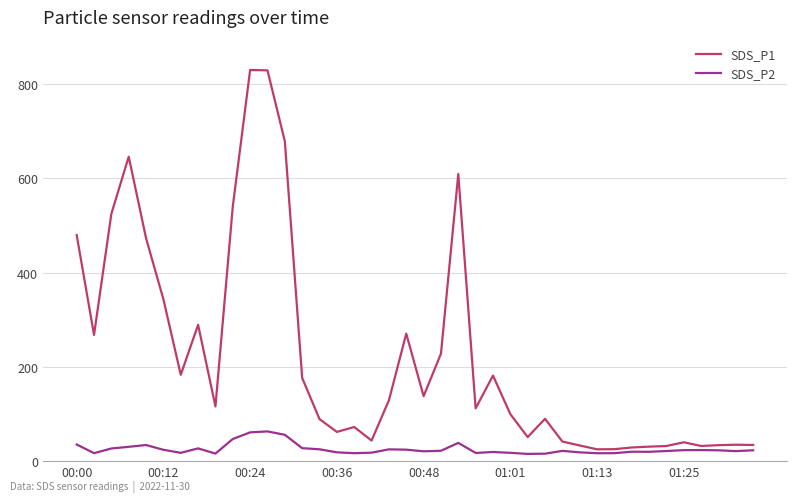

Which series has the largest total across all categories?

SDS_P1